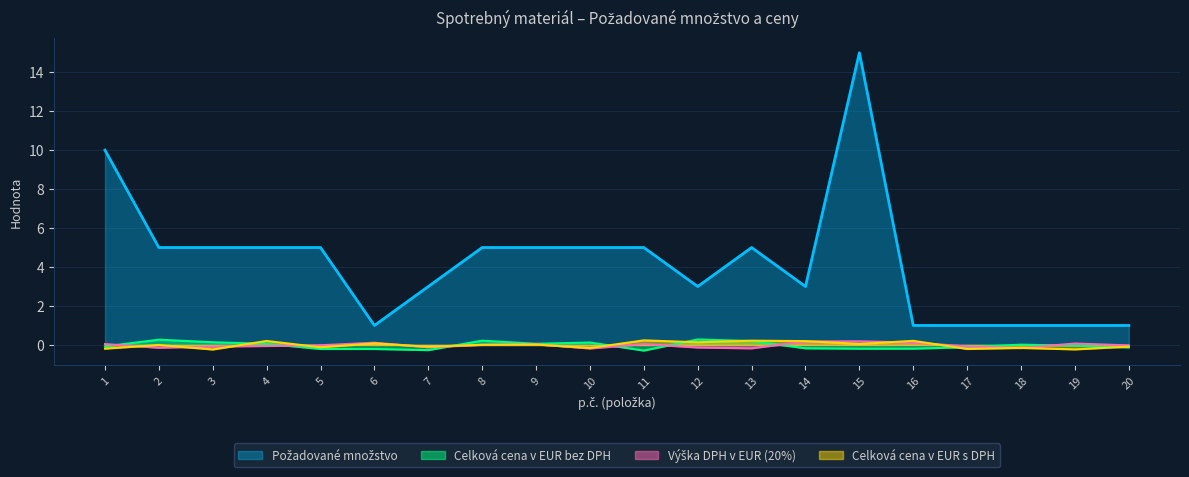

What is the greatest value displayed?

15.0